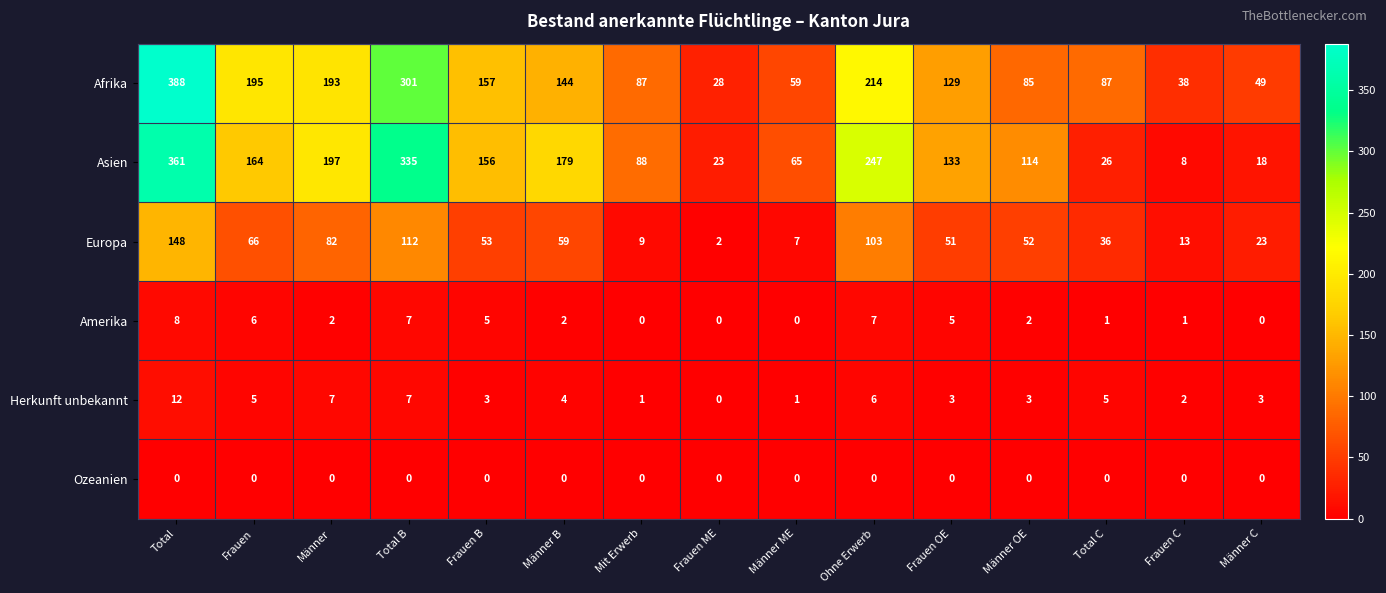

How many values in Herkunft unbekannt are above zero?

14